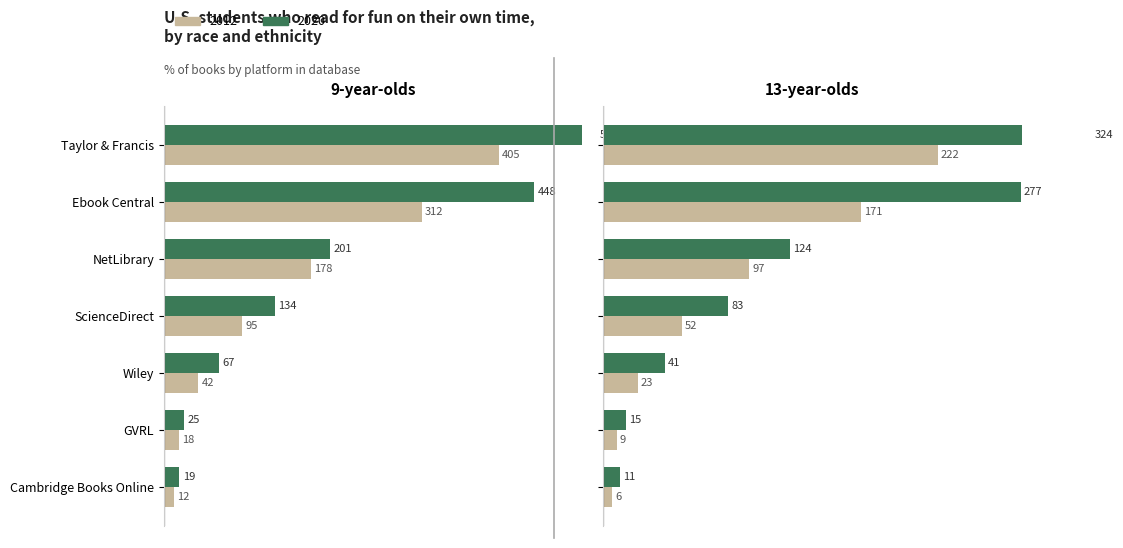

How many data points in 2012 are above 95?

3